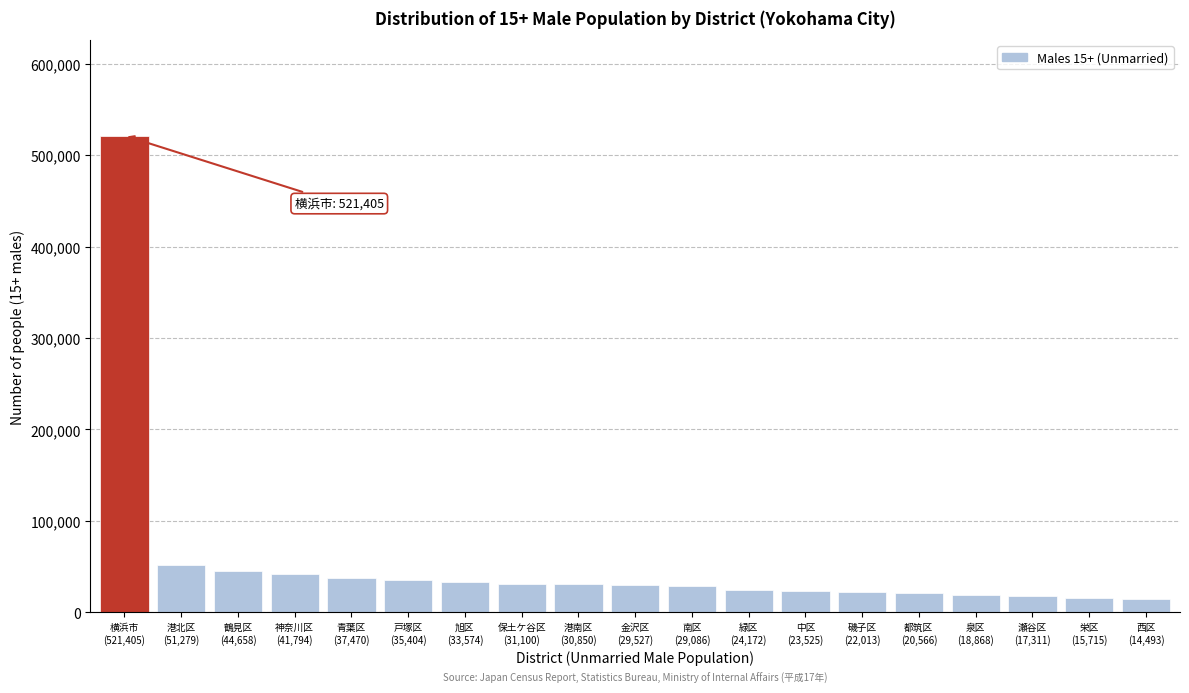

What is the minimum value shown in the chart?

14493